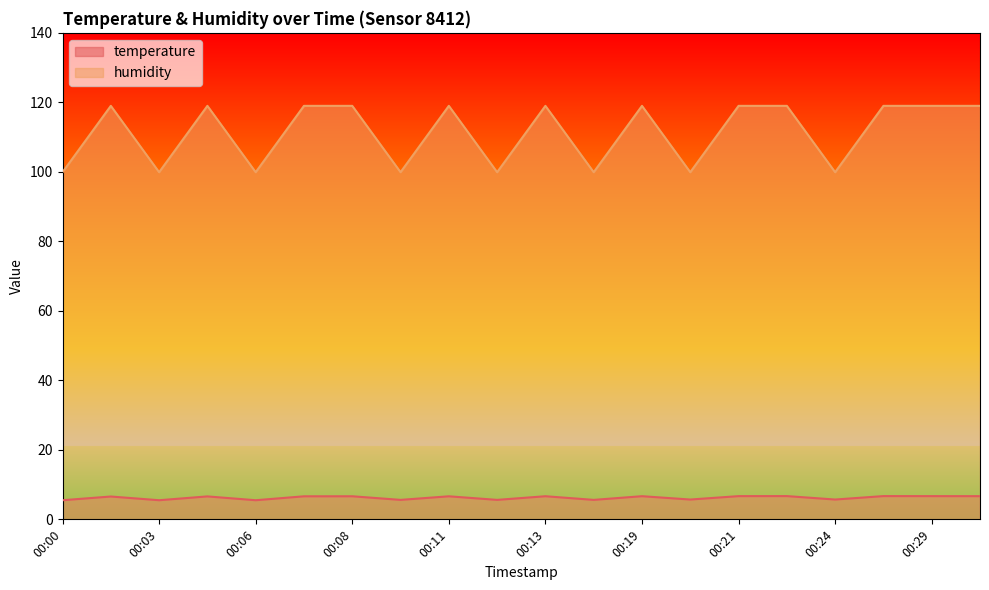

What value does the humidity series have at 00:19?

119.0